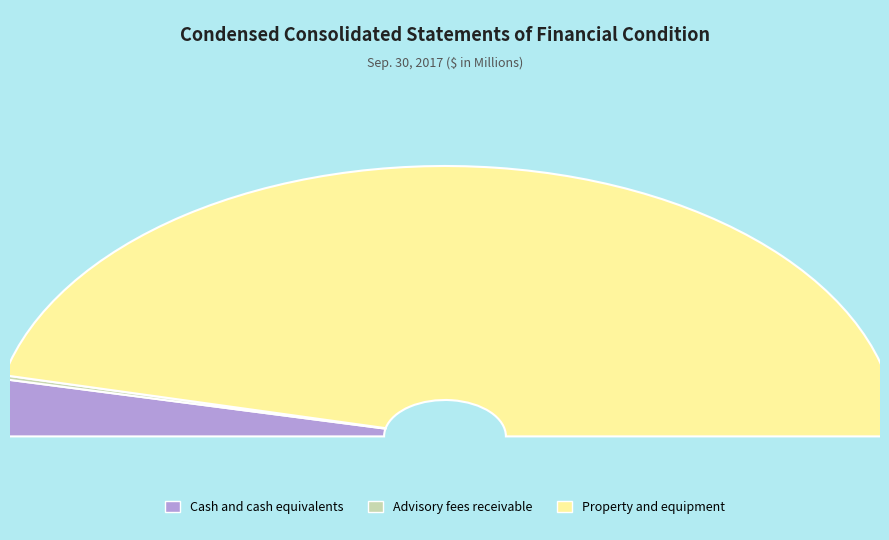

Which slice is the smallest?

Advisory fees receivable